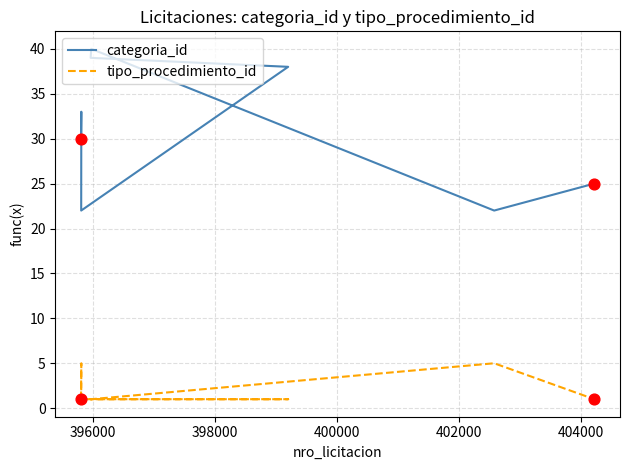

Which series contains the lowest Y value?

tipo_procedimiento_id